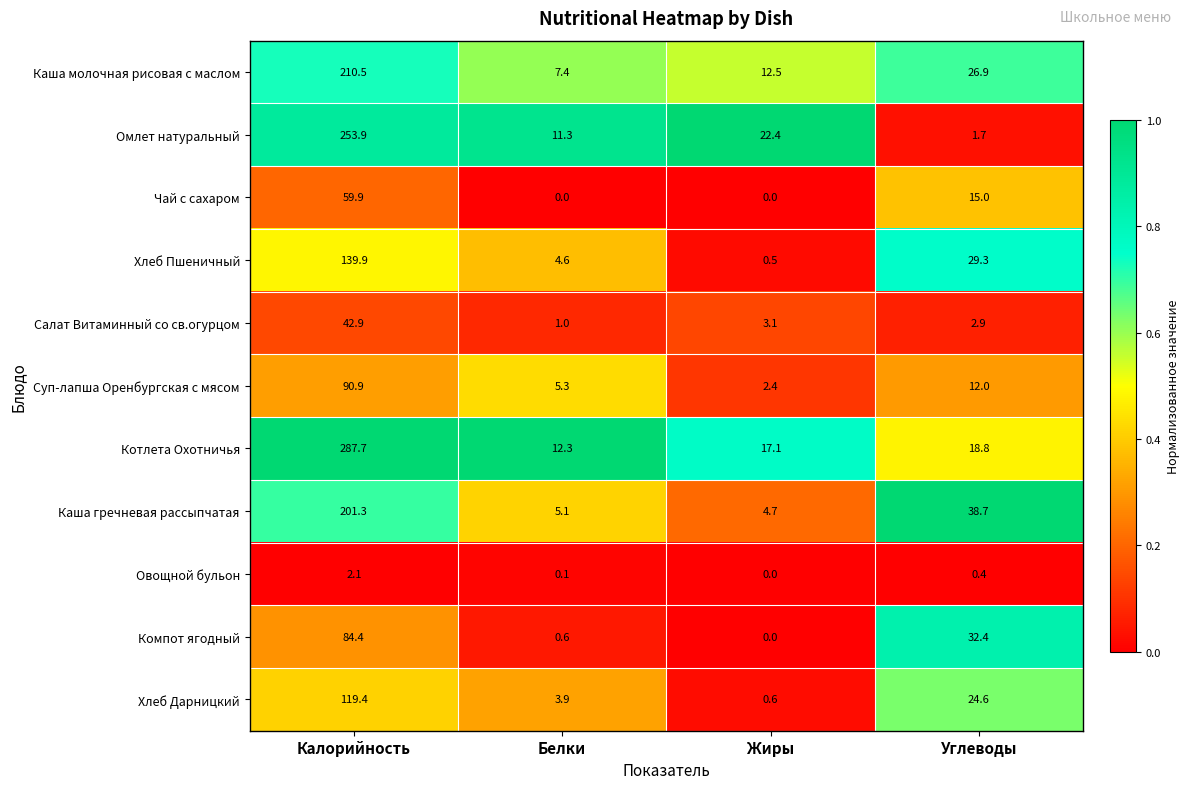

How many categories are shown in the chart?

4